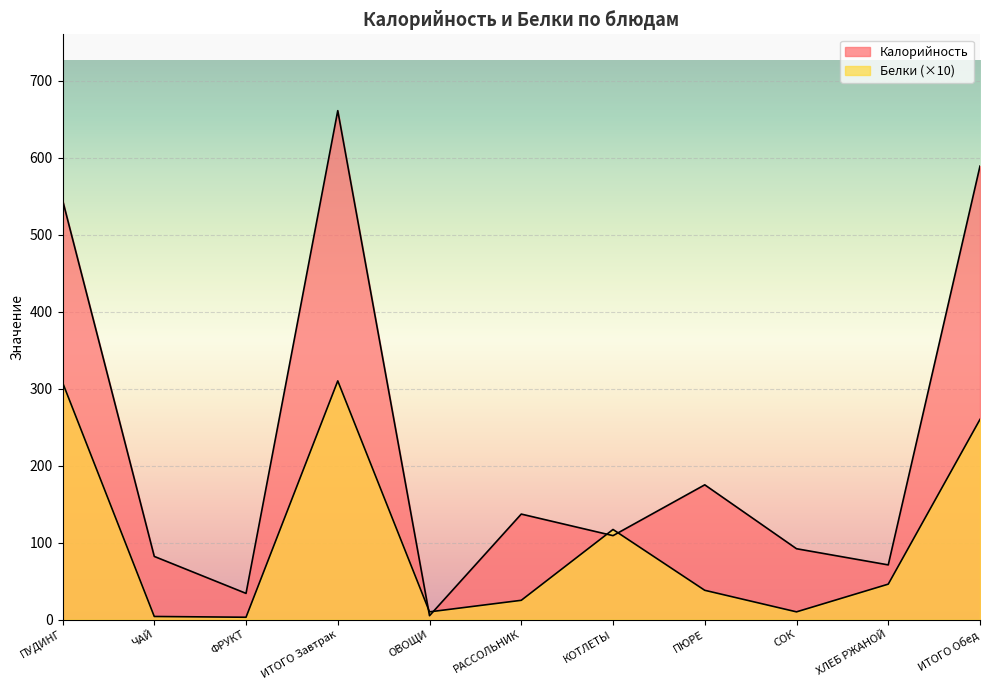

What is the sum of all Калорийность values?

2500